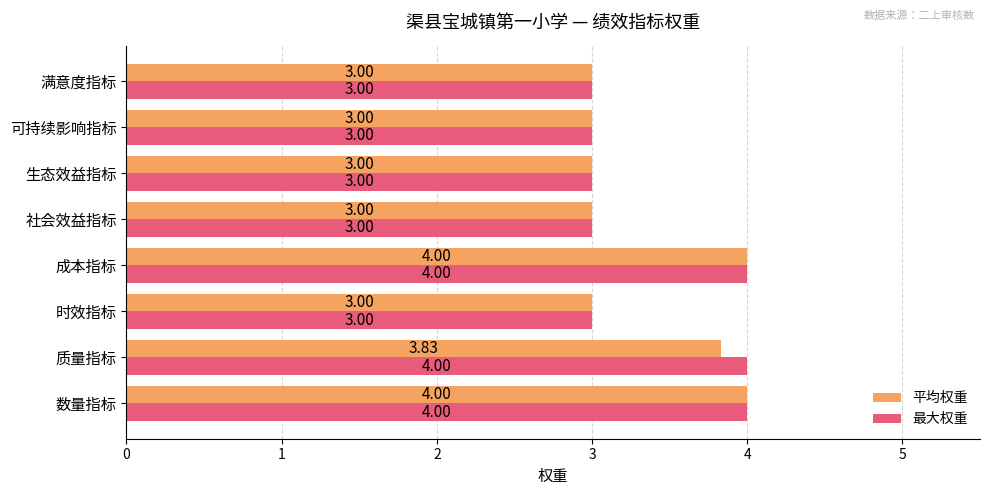

List the series in order of their overall mean, highest first.

最大权重, 平均权重